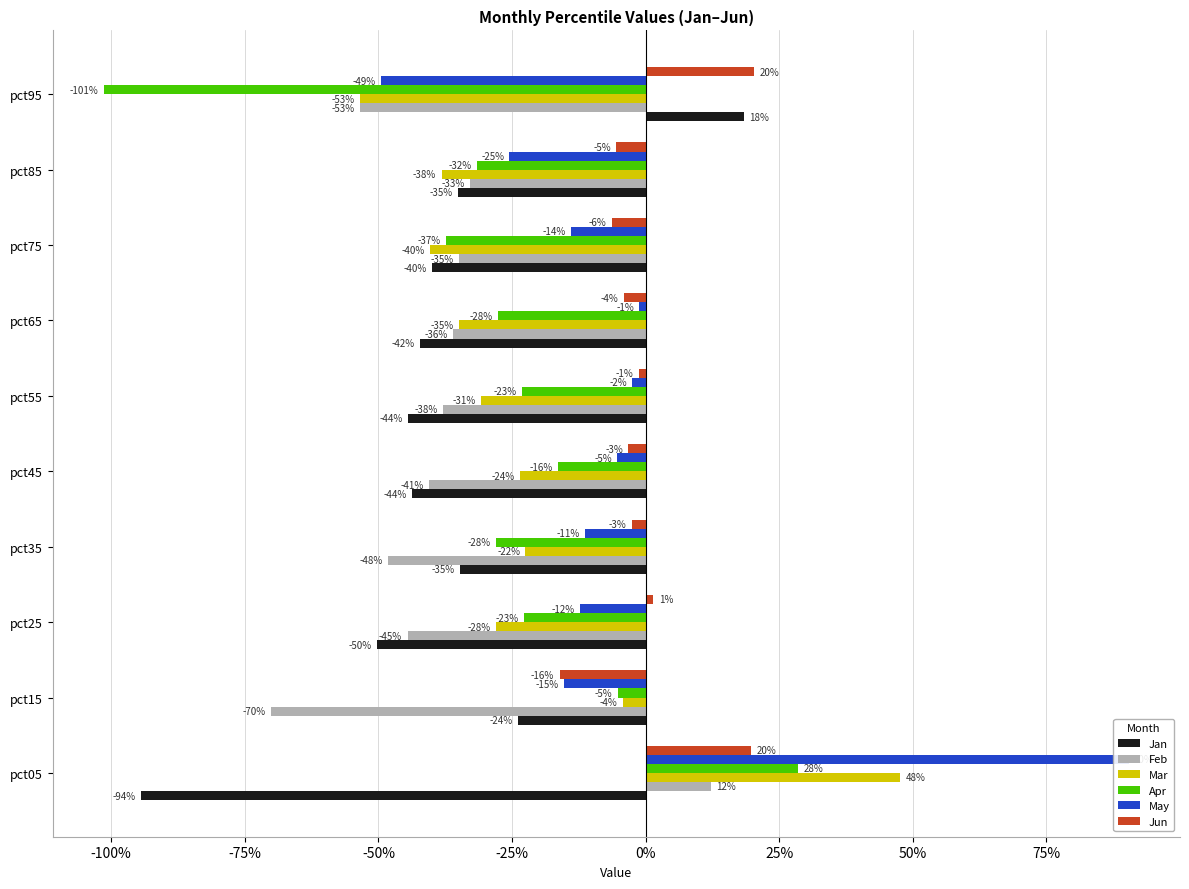

Is the value of Apr at pct75 greater than the value of Mar at pct25?

No